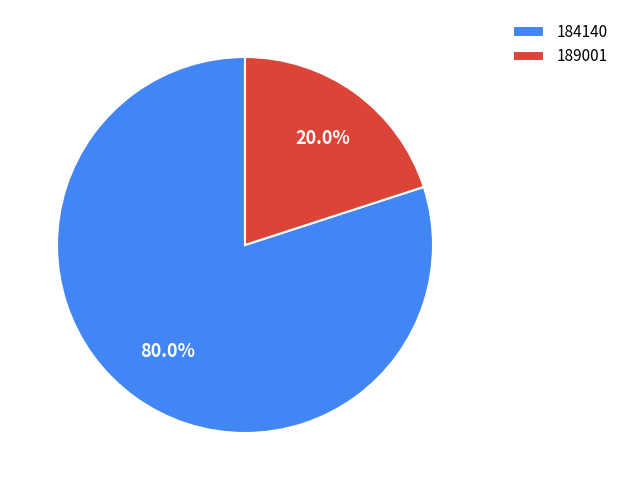

To the nearest percent, what is the average slice percentage?

50%